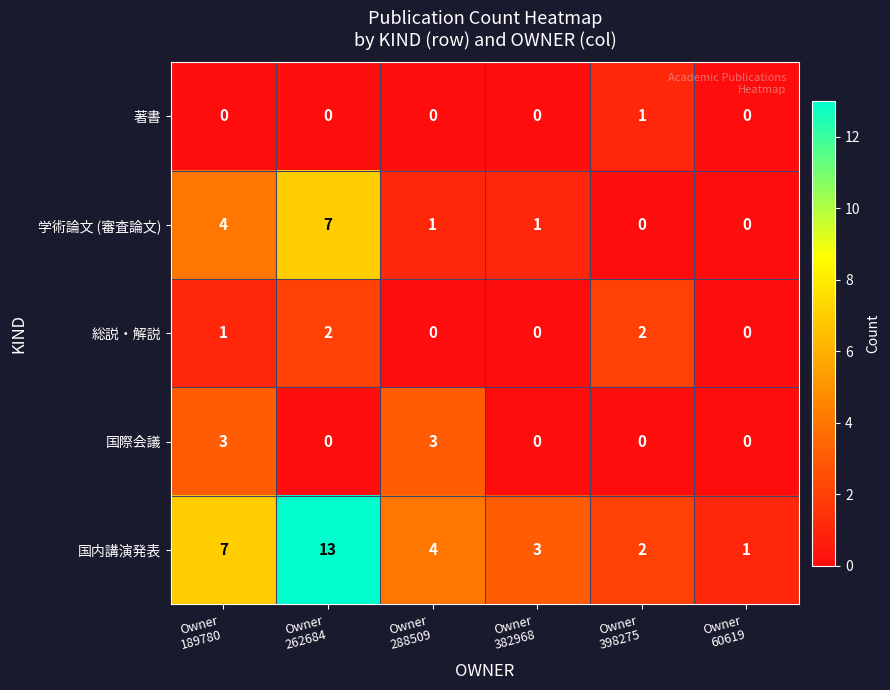

List the series in order of their peak value, lowest first.

著書, 総説・解説, 国際会議, 学術論文 (審査論文), 国内講演発表